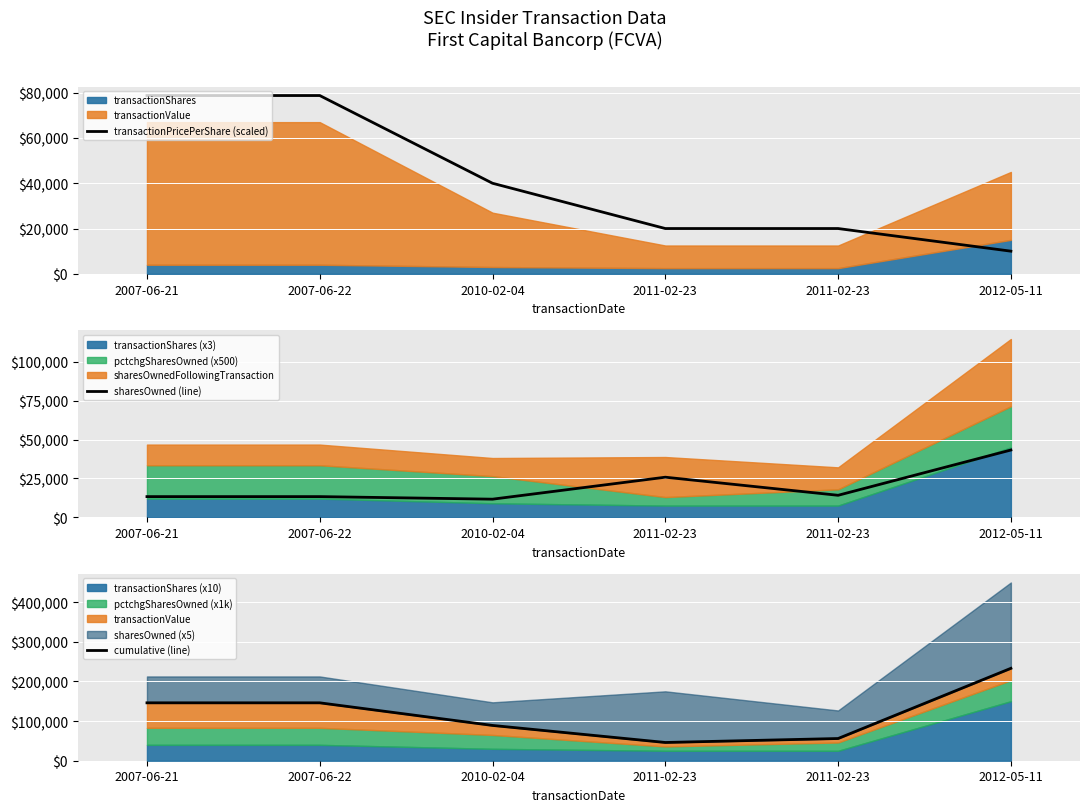

What is the total value across all series at 2011-02-23?

91800